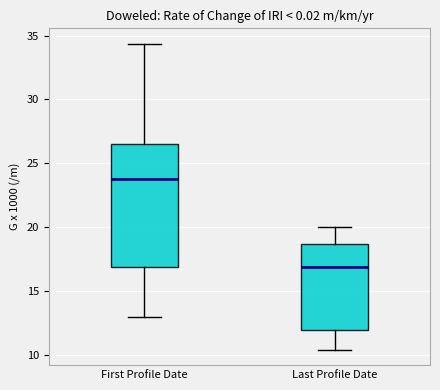

Where does the upper whisker of the box for Last Profile Date end on the y-axis? The values are not printed on the chart, so give them approximately, as read against the axis.

20.0